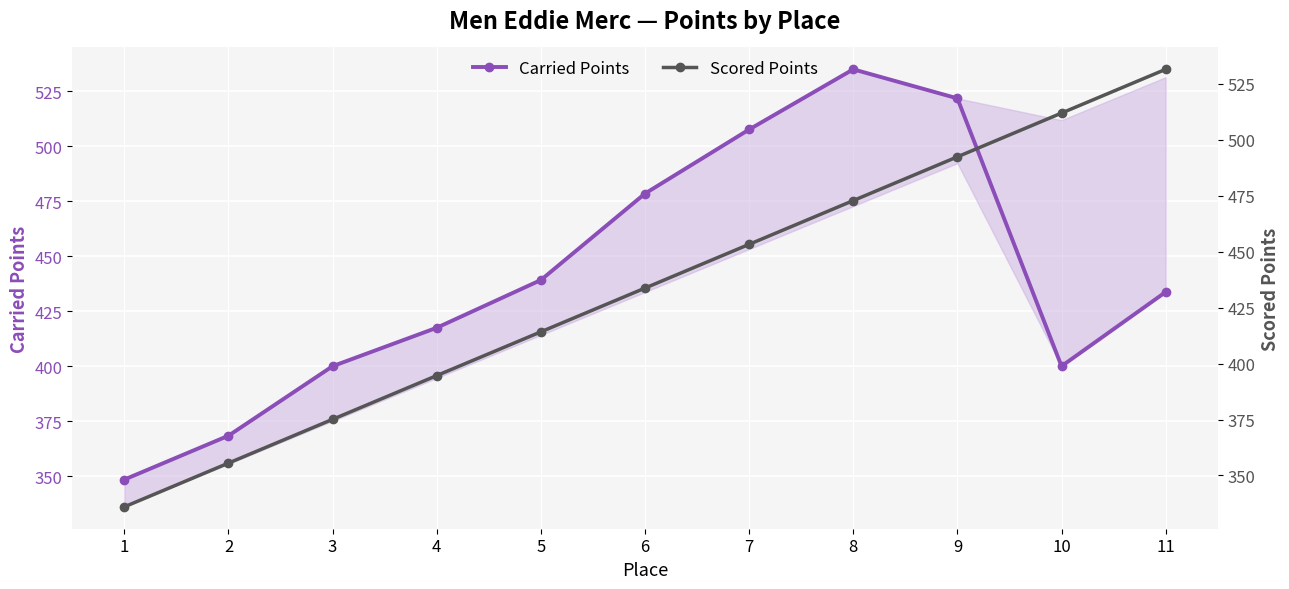

What is the sum of the Carried Points values at 3 and 6?

878.5